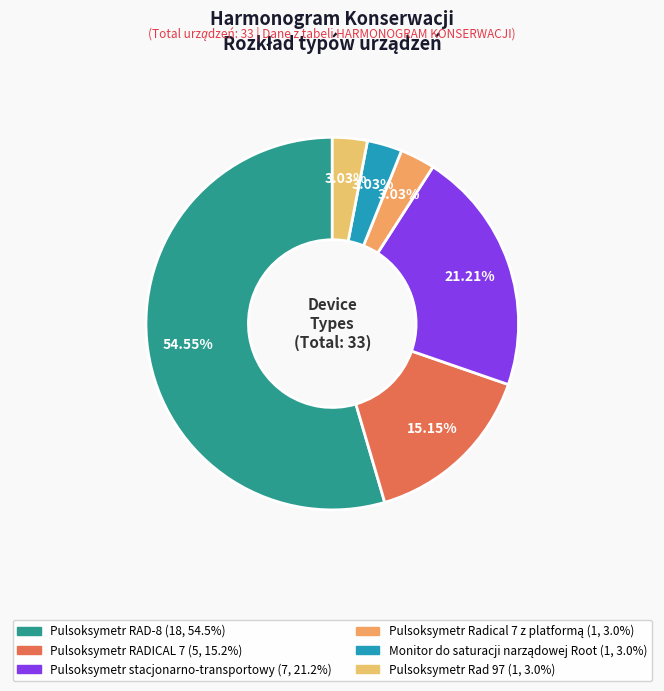

What is the smallest slice in the pie chart?

Pulsoksymetr Radical 7 z platformą